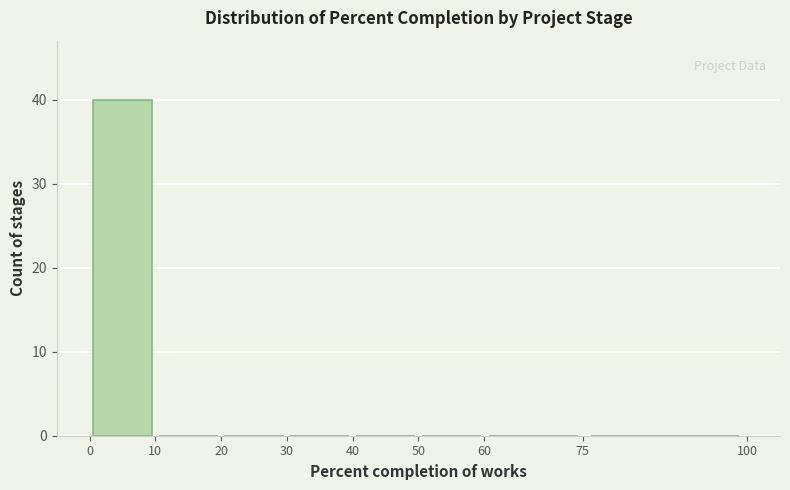

Over which range of the x-axis is the bar tallest?

0 to 10